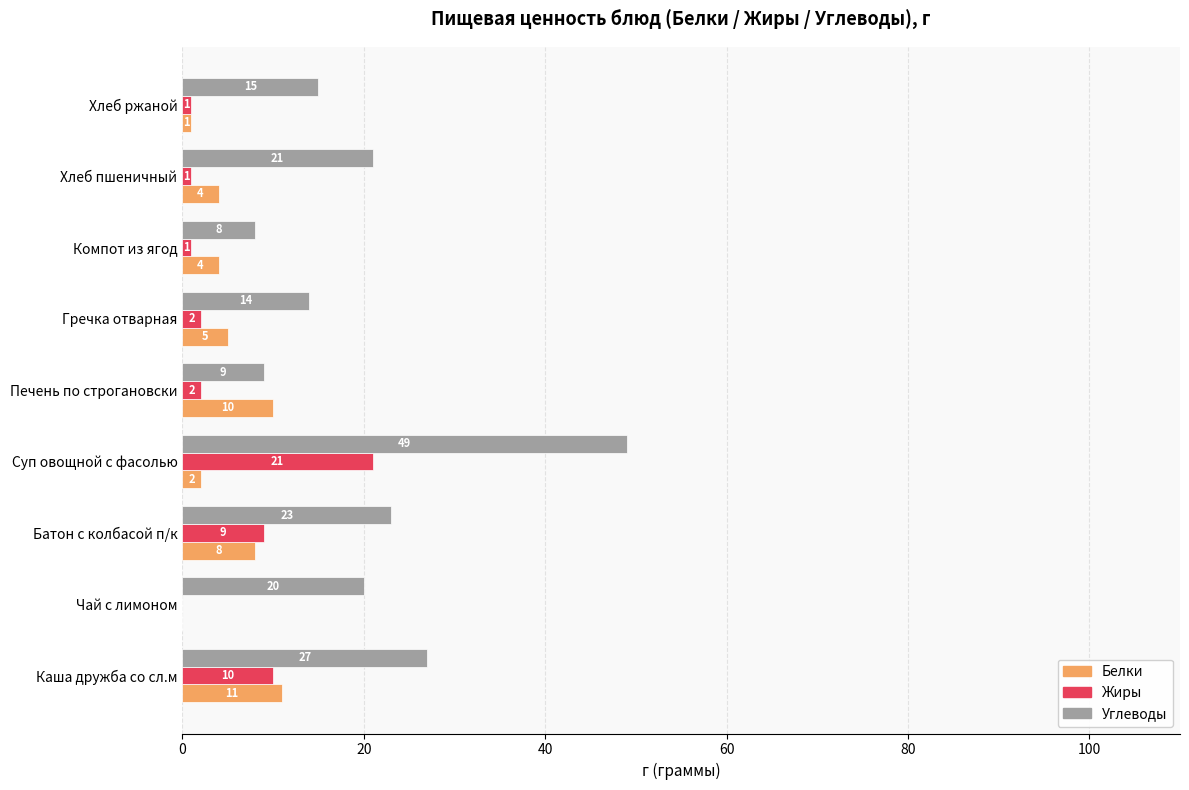

What is the sum of the Углеводы values at Хлеб пшеничный and Гречка отварная?

35